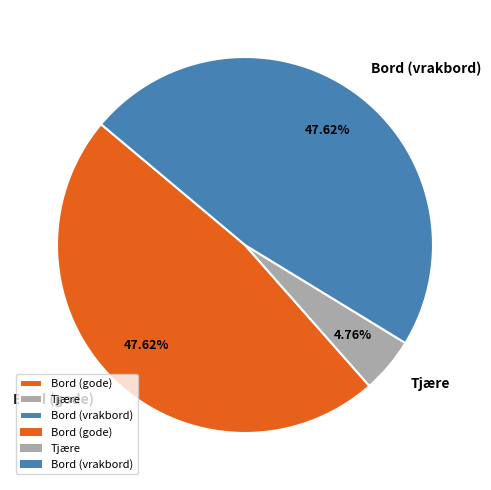

To the nearest percent, what portion does Bord (gode) represent?

48%